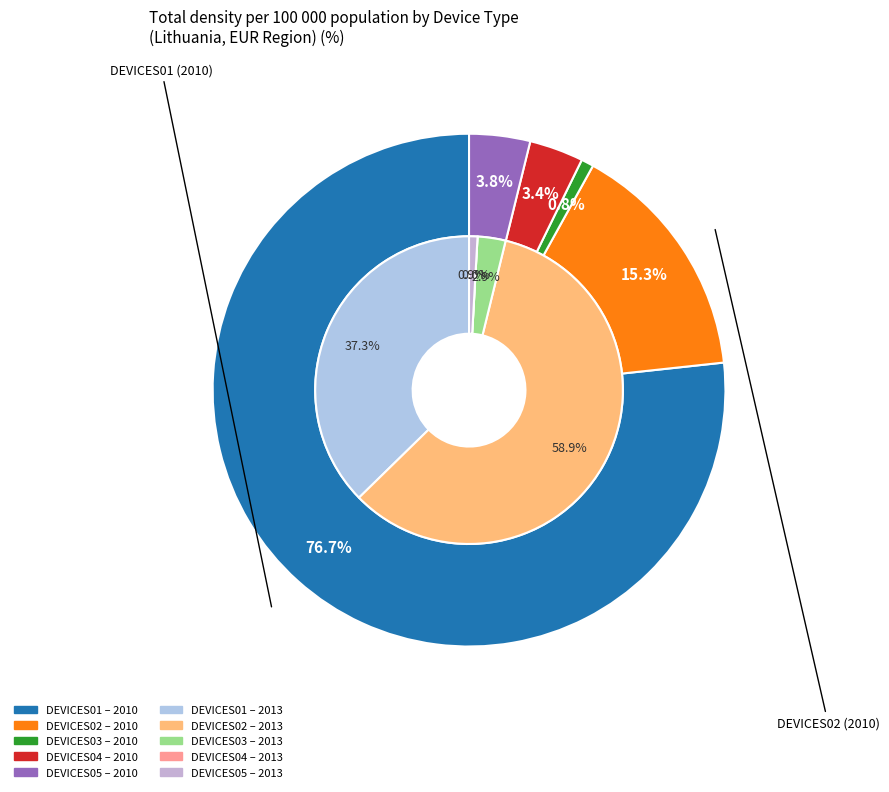

Does DEVICES04 account for over 50% of the chart?

No